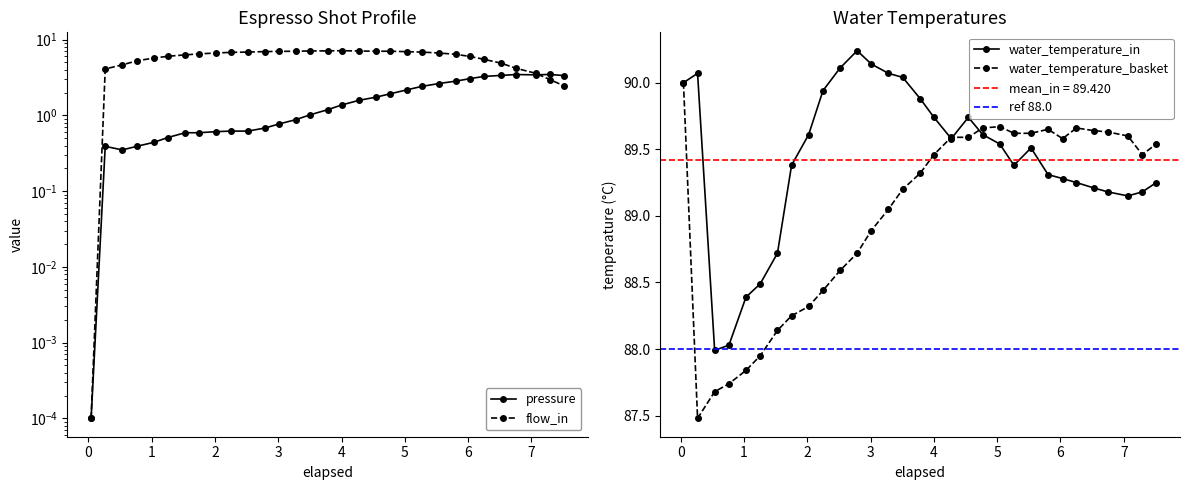

True or false: water_temperature_in has more than 0 points higher than both neighbors.

True